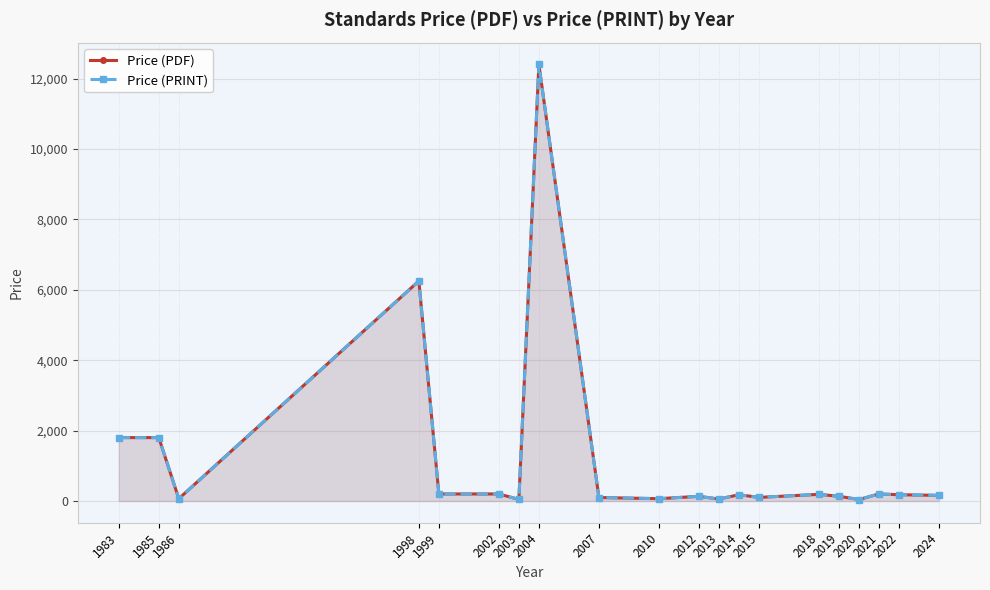

What is the value of the Price (PDF) point at the 13th from the left?

177.0